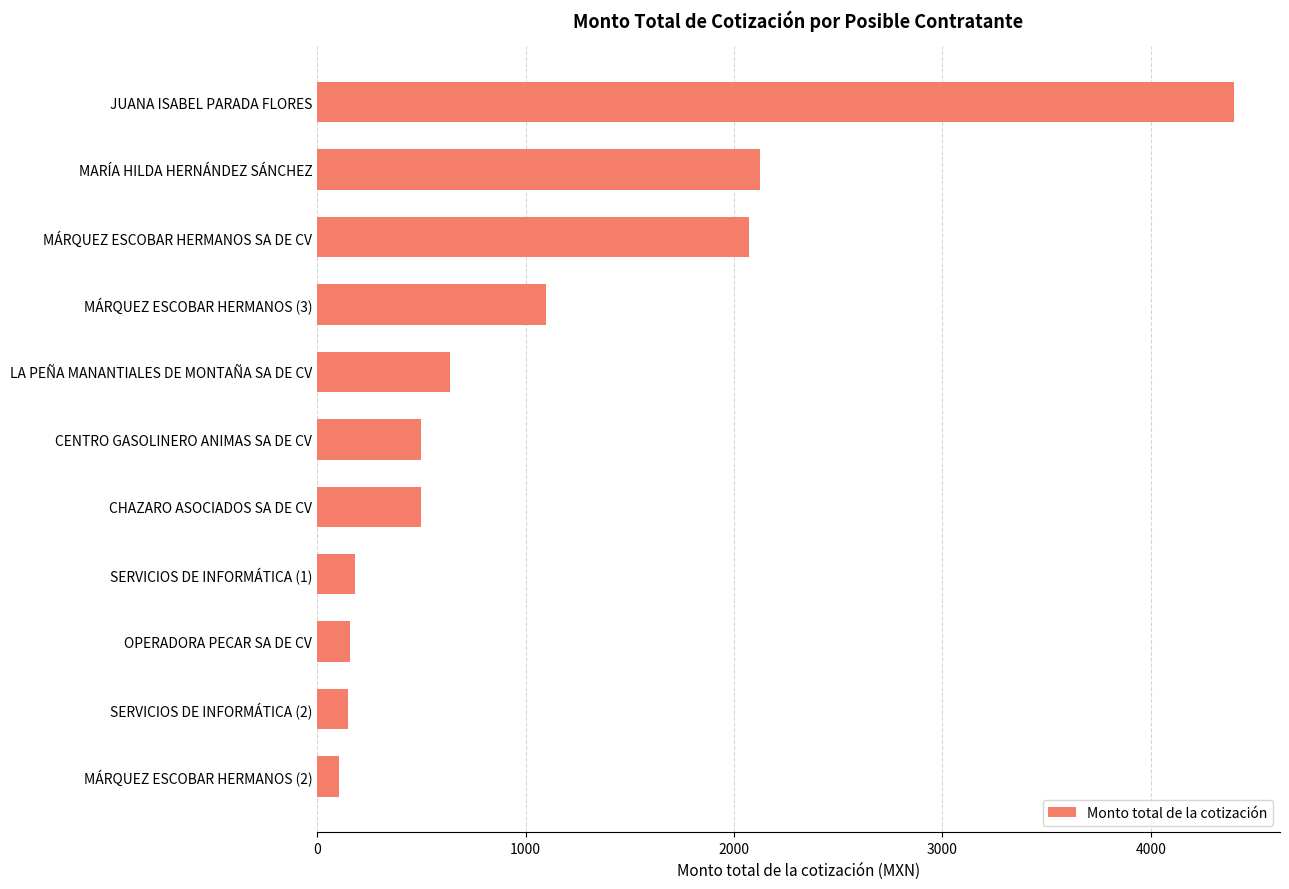

Is it true that the value at SERVICIOS DE INFORMÁTICA (2) is 150.0?

True